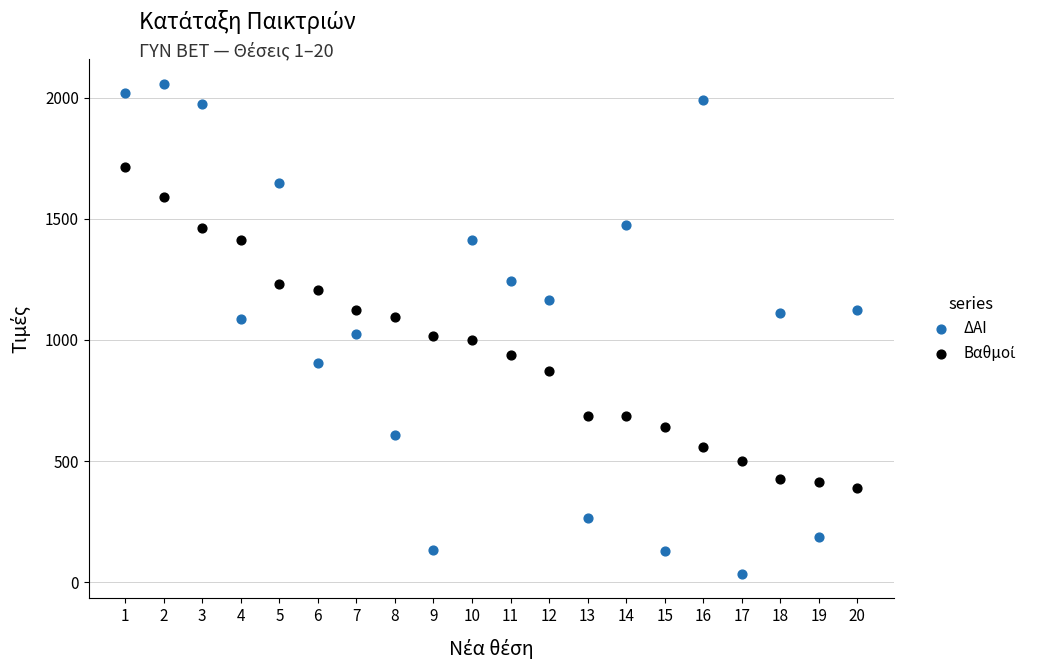

Which series has the largest Y range (max minus min)?

ΔΑΙ